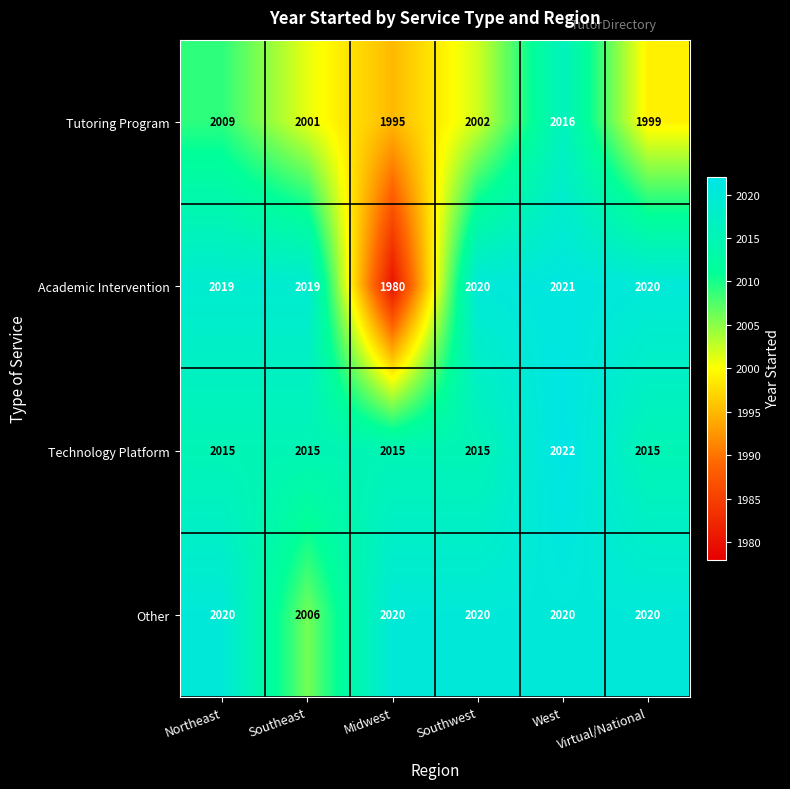

True or false: Academic Intervention has a value of 2020 at Southwest.

True